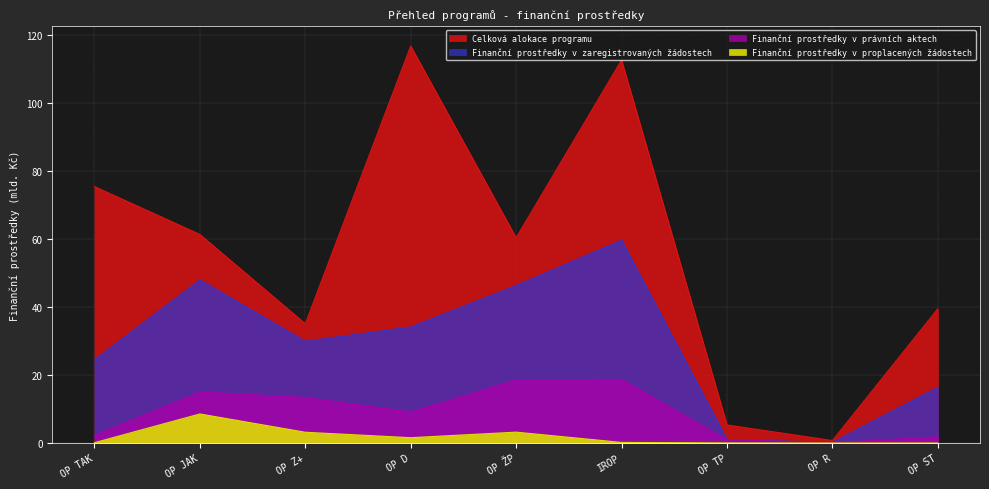

Reading left to right, what are all the values shown in this chart?

Celková alokace programu: OP TAK=75.4	OP JAK=61.3	OP Z+=35.0	OP D=116.6	OP ŽP=60.3	IROP=112.5	OP TP=5.3	OP R=0.7	OP ST=39.4
Finanční prostředky v zaregistrovaných žádostech: OP TAK=24.4	OP JAK=47.9	OP Z+=29.9	OP D=34.1	OP ŽP=46.3	IROP=59.6	OP TP=1.0	OP R=0.2	OP ST=16.4
Finanční prostředky v právních aktech: OP TAK=2.2	OP JAK=15.0	OP Z+=13.4	OP D=9.1	OP ŽP=18.5	IROP=18.7	OP TP=1.0	OP R=0.0	OP ST=1.8
Finanční prostředky v proplacených žádostech: OP TAK=0.1	OP JAK=8.5	OP Z+=3.2	OP D=1.6	OP ŽP=3.2	IROP=0.2	OP TP=0.0	OP R=0.0	OP ST=0.0